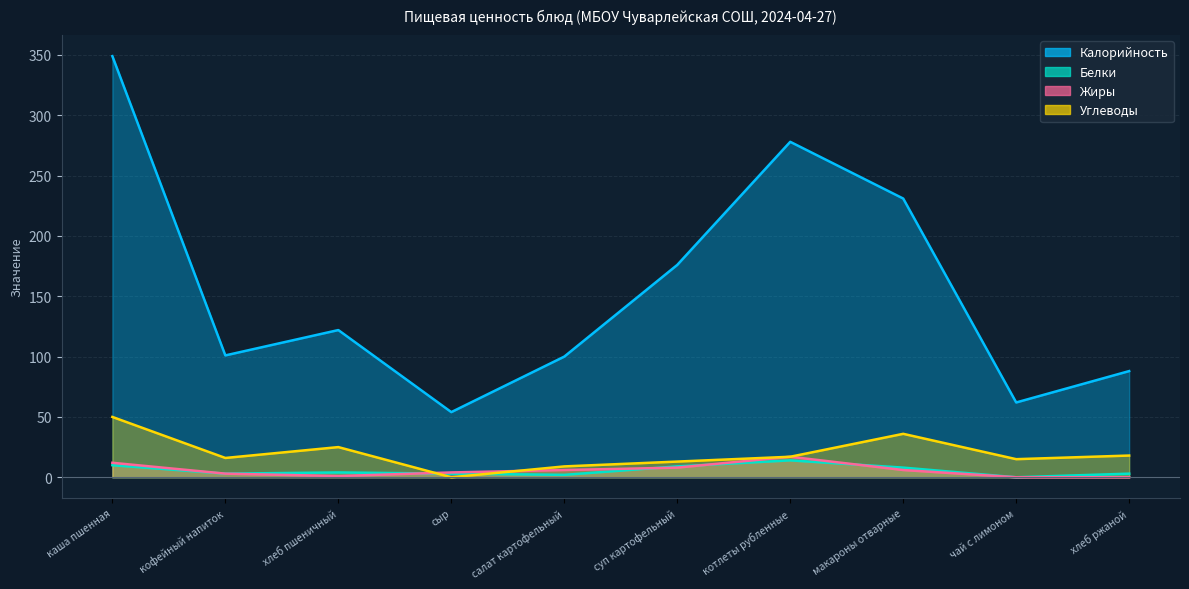

Rank the series by their maximum value, from highest to lowest.

Калорийность, Углеводы, Жиры, Белки